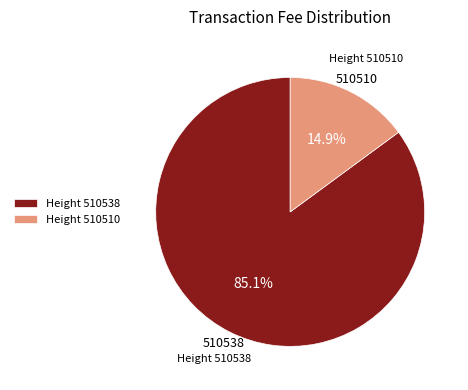

How many slices are in this pie chart?

2